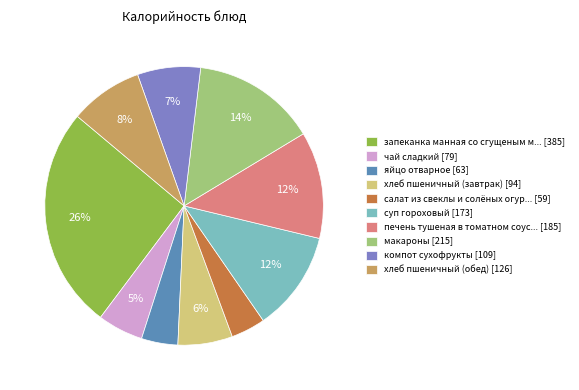

Does запеканка манная со сгущеным м... [385] represent more than half of the total?

No